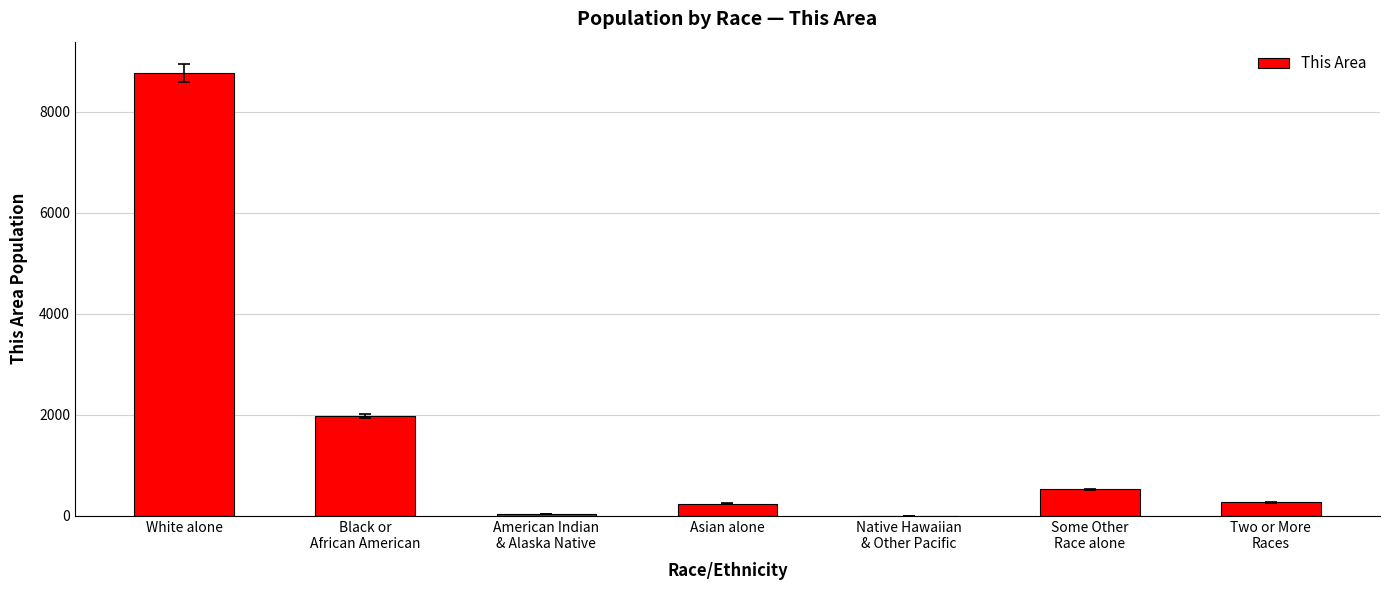

What is the maximum value shown in the chart?

8762